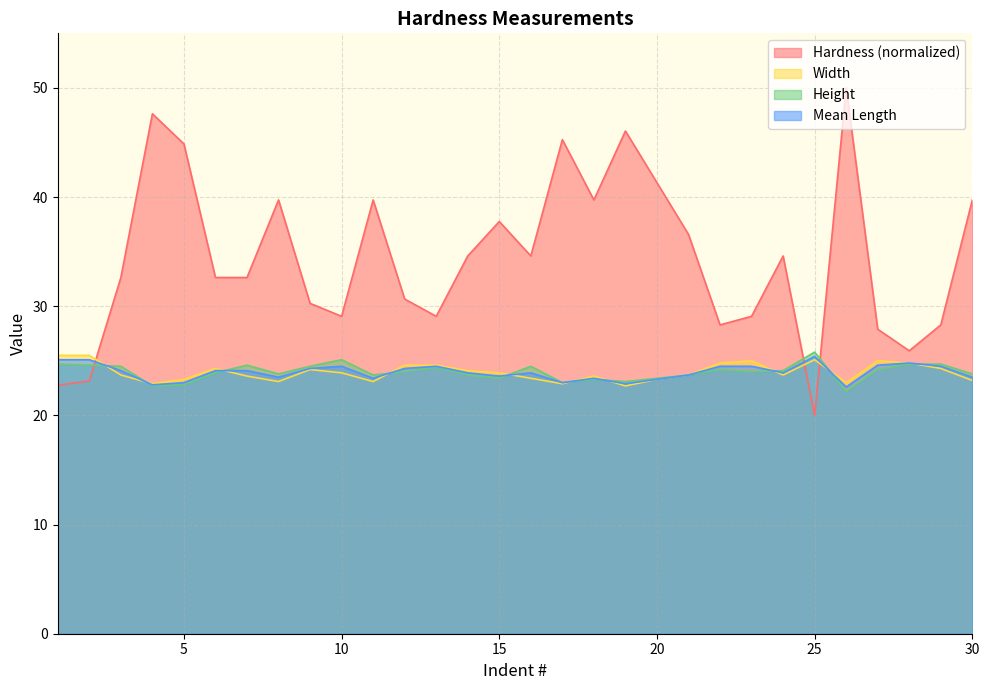

Reading left to right, transcribe all the data shown in this chart.

Hardness: 1=22.8	2=23.2	3=32.6	4=47.6	5=44.9	6=32.6	7=32.6	8=39.7	9=30.3	10=29.1	11=39.7	12=30.7	13=29.1	14=34.6	15=37.8	16=34.6	17=45.3	18=39.7	19=46.1	20=41.3	21=36.6	22=28.3	23=29.1	24=34.6	25=20.0	26=50.0	27=27.9	28=25.9	29=28.3	30=39.7
Width: 1=25.5	2=25.5	3=23.7	4=22.9	5=23.3	6=24.3	7=23.6	8=23.1	9=24.2	10=23.9	11=23.1	12=24.6	13=24.6	14=24.1	15=23.9	16=23.4	17=22.9	18=23.6	19=22.7	20=23.3	21=23.7	22=24.8	23=25.0	24=23.7	25=25.1	26=23.0	27=25.0	28=24.8	29=24.3	30=23.2
Height: 1=24.7	2=24.6	3=24.5	4=22.7	5=22.8	6=23.9	7=24.6	8=23.8	9=24.5	10=25.1	11=23.7	12=24.0	13=24.4	14=23.7	15=23.4	16=24.5	17=23.0	18=23.3	19=23.1	20=23.4	21=23.7	22=24.2	23=24.0	24=24.1	25=25.8	26=22.2	27=24.2	28=24.7	29=24.7	30=23.8
Mean Length: 1=25.1	2=25.1	3=24.1	4=22.8	5=23.0	6=24.1	7=24.1	8=23.5	9=24.3	10=24.5	11=23.4	12=24.3	13=24.5	14=23.9	15=23.6	16=23.9	17=23.0	18=23.4	19=22.9	20=23.3	21=23.7	22=24.5	23=24.5	24=23.9	25=25.4	26=22.6	27=24.6	28=24.8	29=24.5	30=23.5